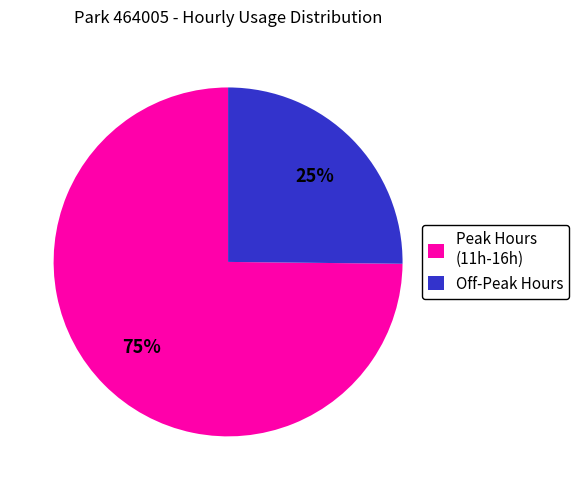

Combined, do Peak Hours (11h-16h) and Off-Peak Hours account for over 50%?

Yes